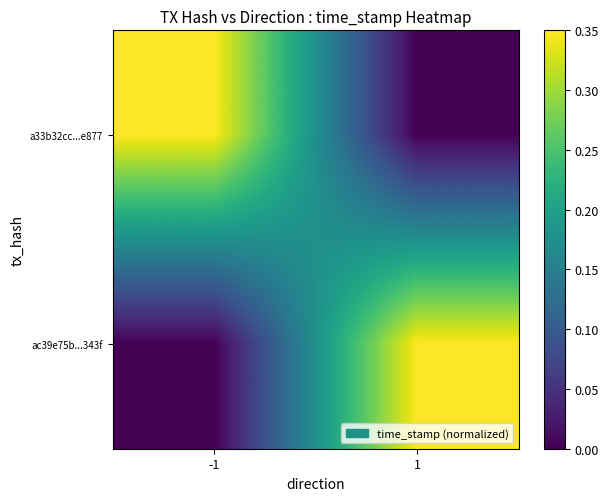

Rank the series at -1 from highest to lowest value.

a33b32cc...e877, ac39e75b...343f